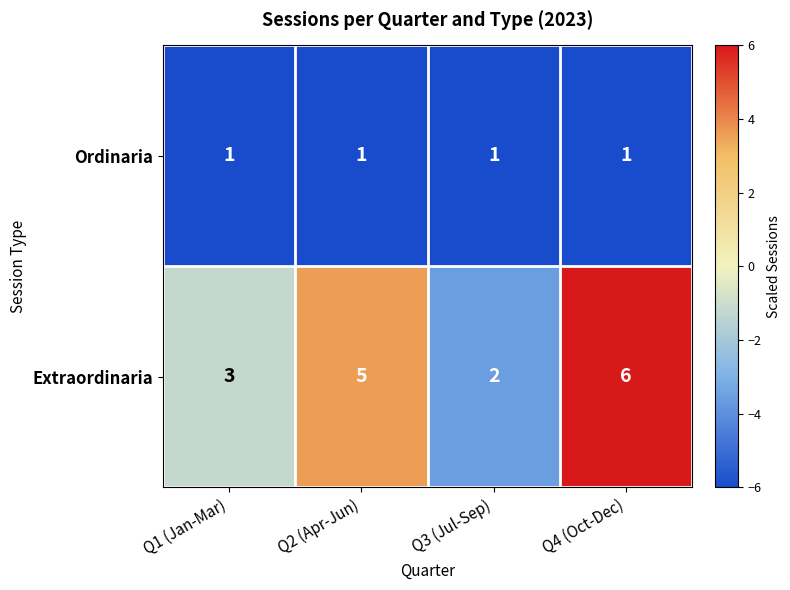

What is the total value across all series at Q1 (Jan-Mar)?

4